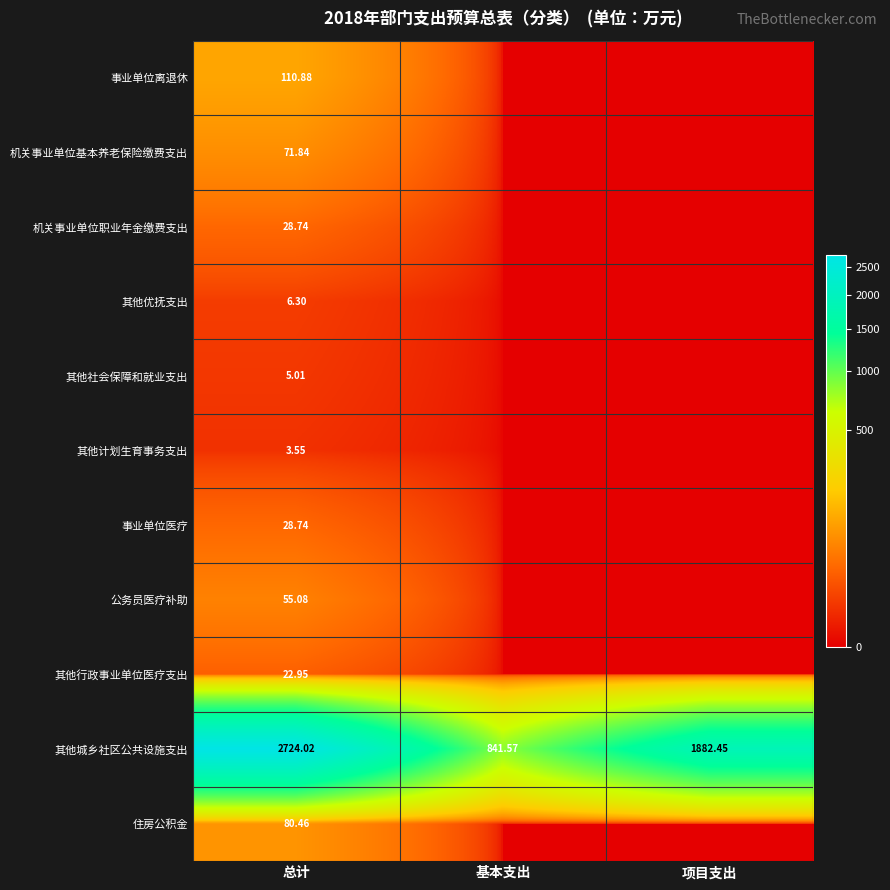

Between 基本支出 and 项目支出, which is larger?

基本支出